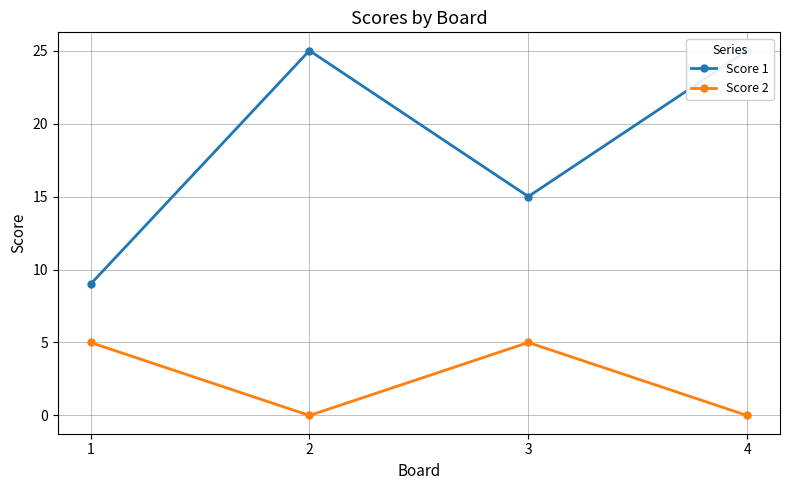

True or false: Score 2 has a value of 5 at 3.

True